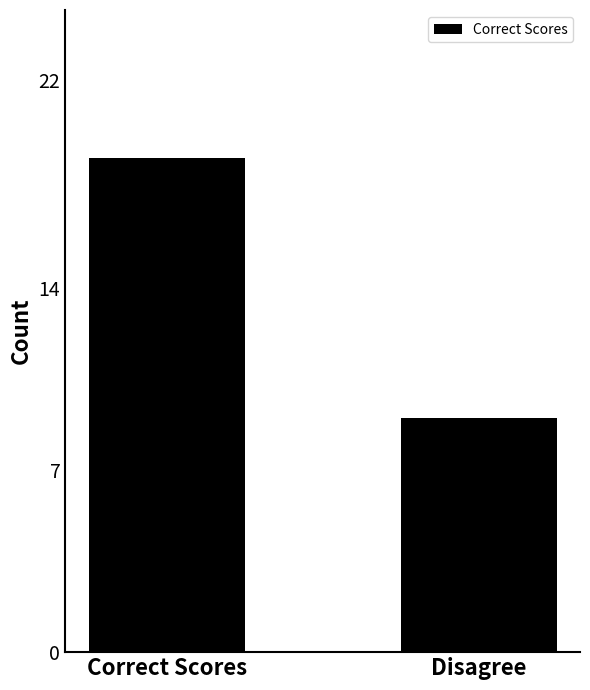

How many data points are less than 19?

1